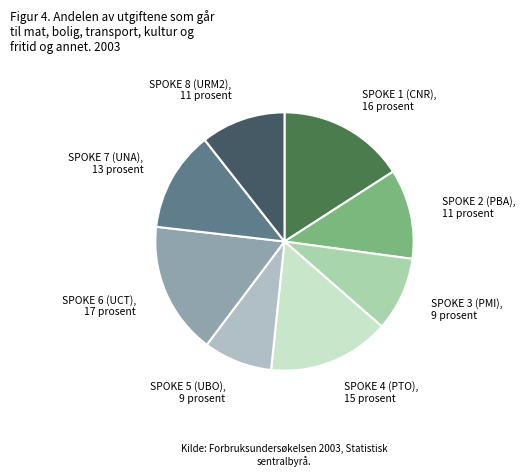

What is the ratio of the value at SPOKE 7 (UNA) to the value at SPOKE 4 (PTO)?

0.8